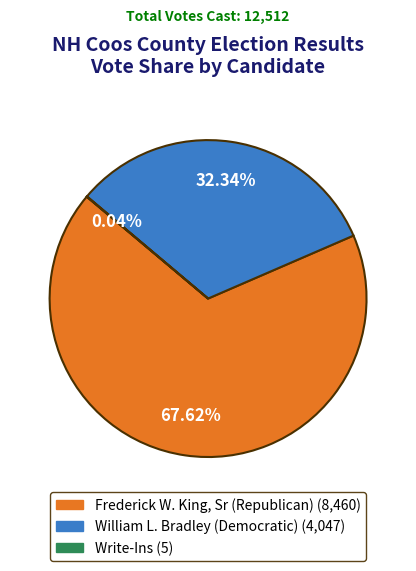

Is it true that Frederick W. King, Sr (Republican) is 55% of the pie?

False